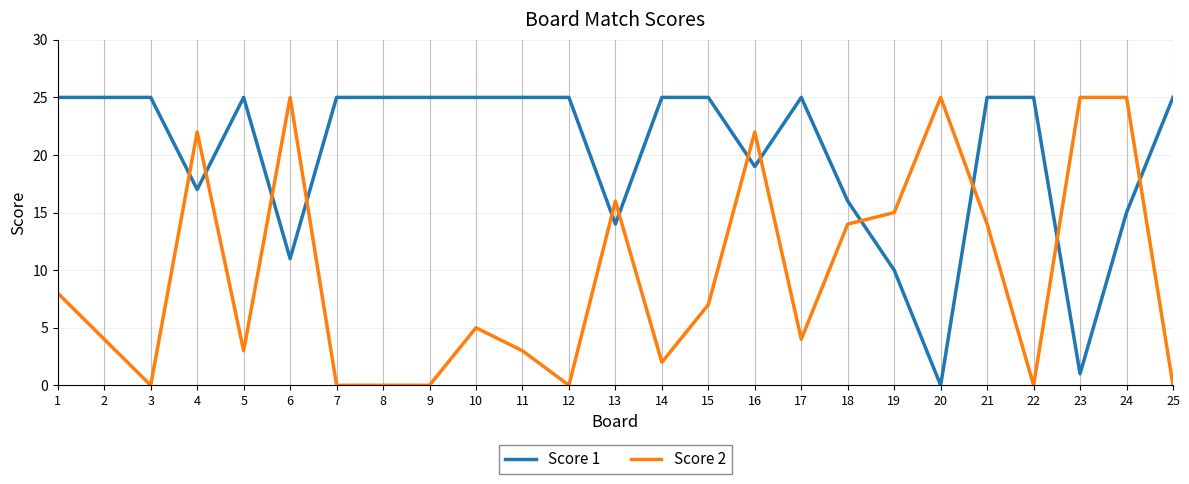

Is the value of Score 2 at 13 greater than the value of Score 1 at 19?

Yes